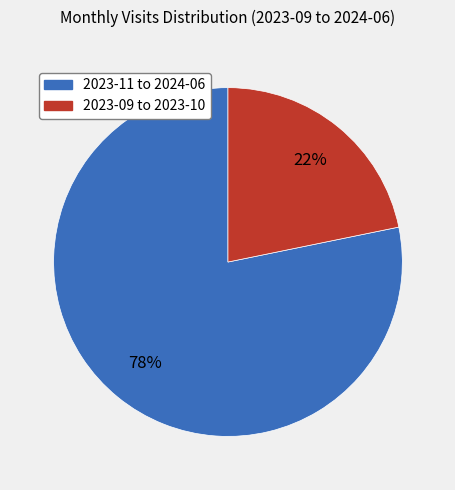

Is there any slice that represents more than half of the pie?

Yes